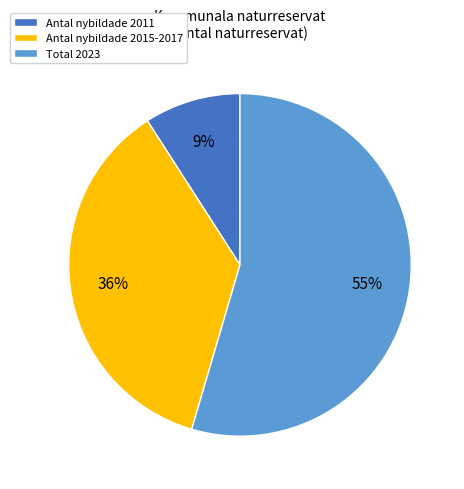

To the nearest percent, what is the average slice percentage?

33%